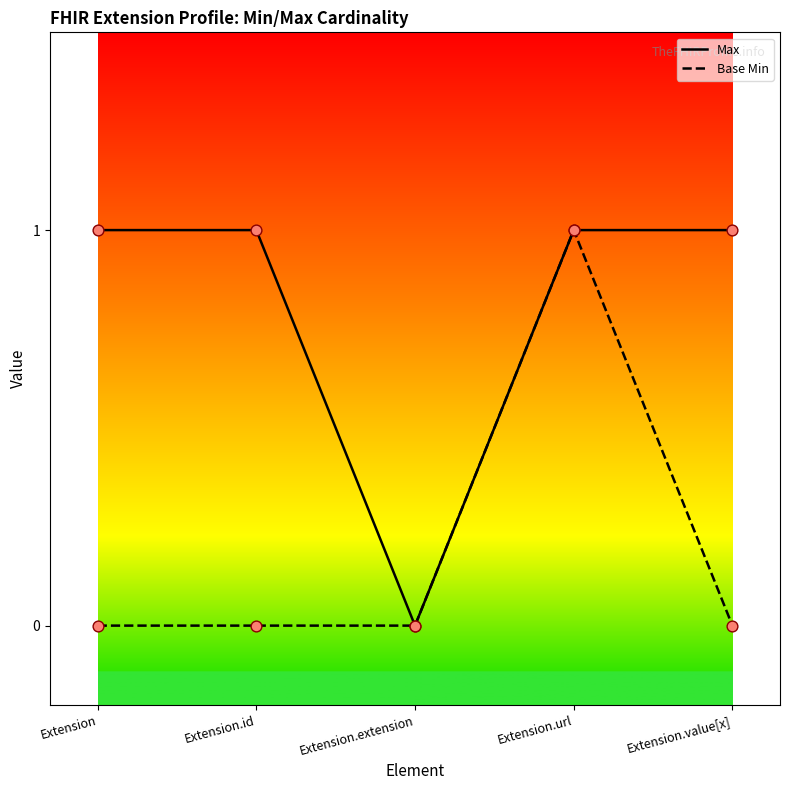

Which series has the largest total across all categories?

Max